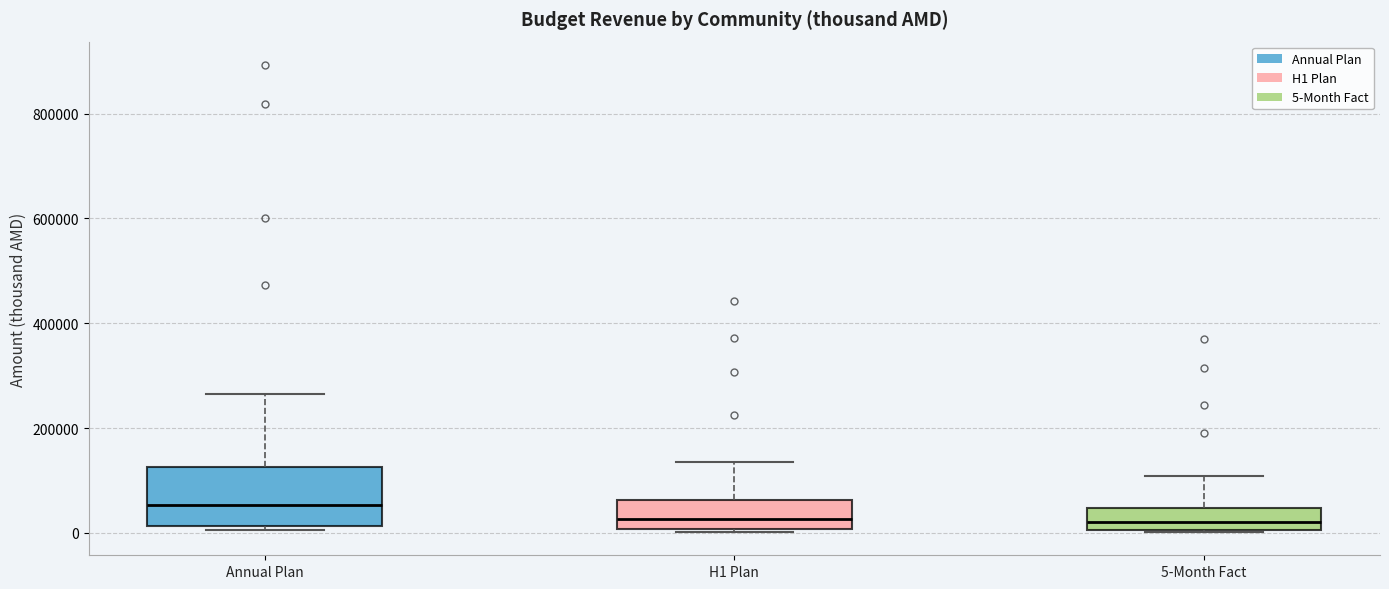

Comparing the boxes themselves (not the whiskers), which one is the tallest?

Annual Plan